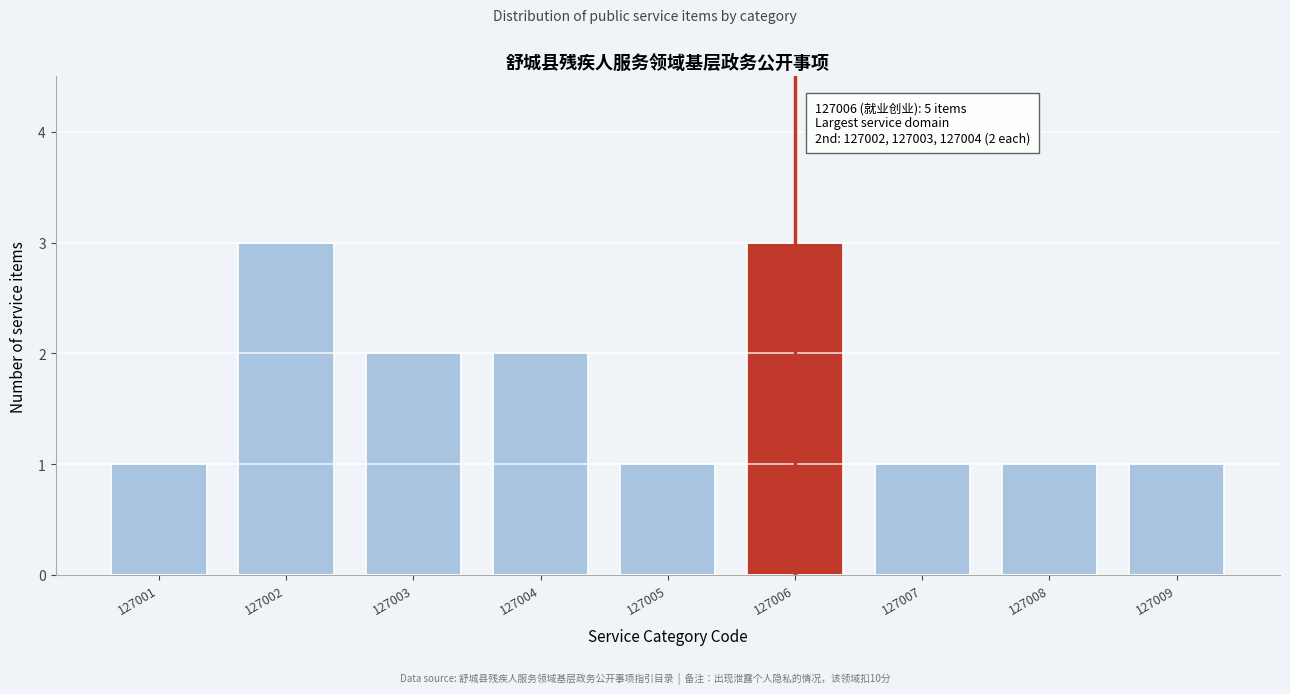

Reading right to left, what are all the values shown in this chart?

127009=1	127008=1	127007=1	127006=3	127005=1	127004=2	127003=2	127002=3	127001=1